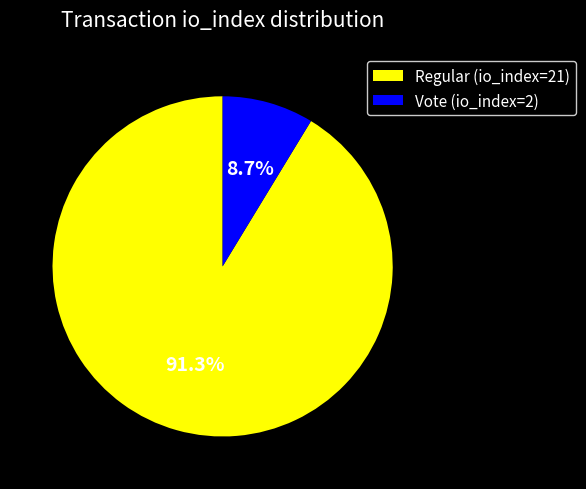

The Vote (io_index=2) slice represents 9% of the pie. True or false?

True